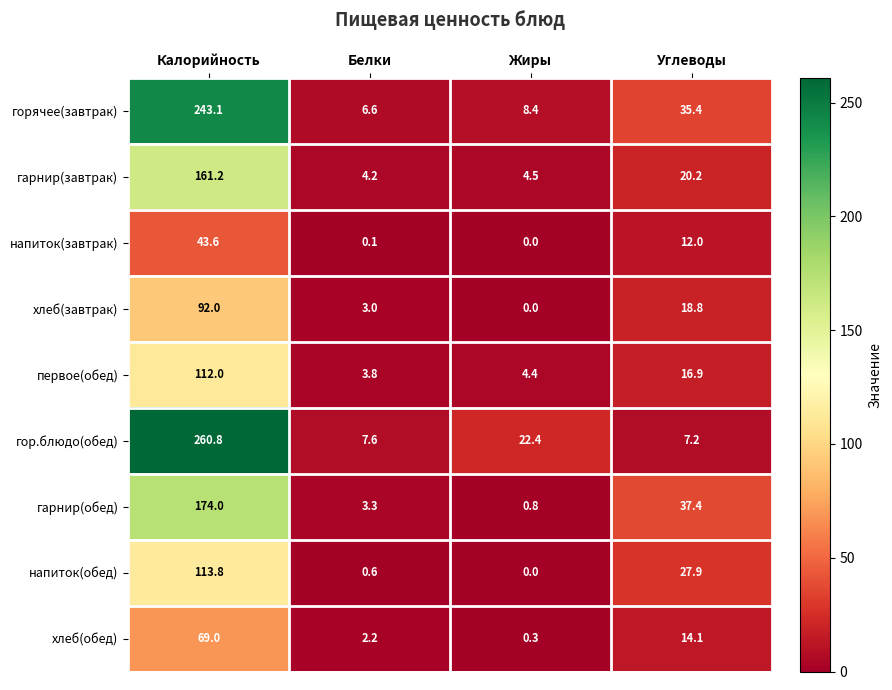

At which category is the sum across all series the highest?

Калорийность